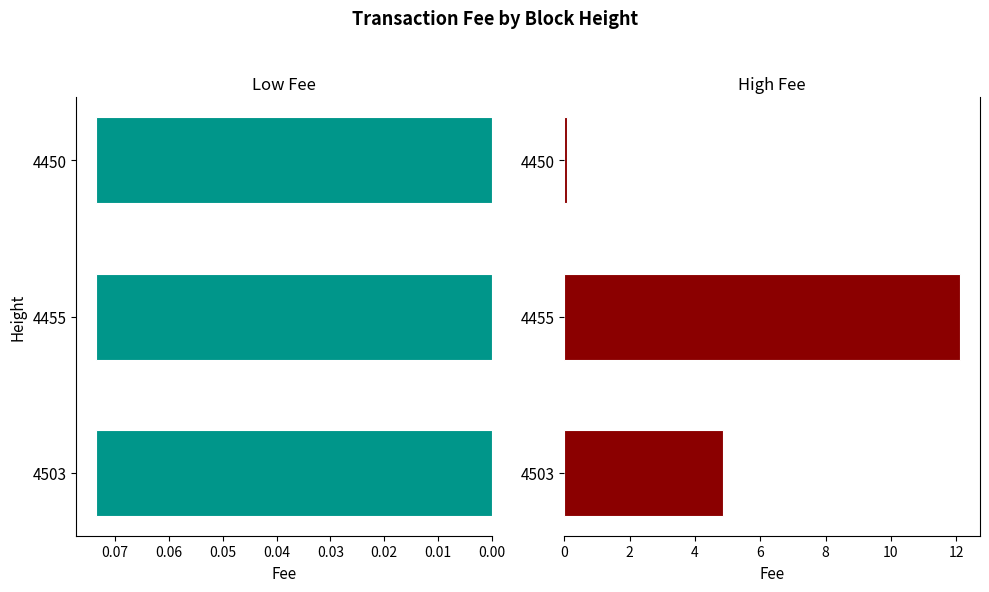

At how many categories does at least one series exceed 10?

1